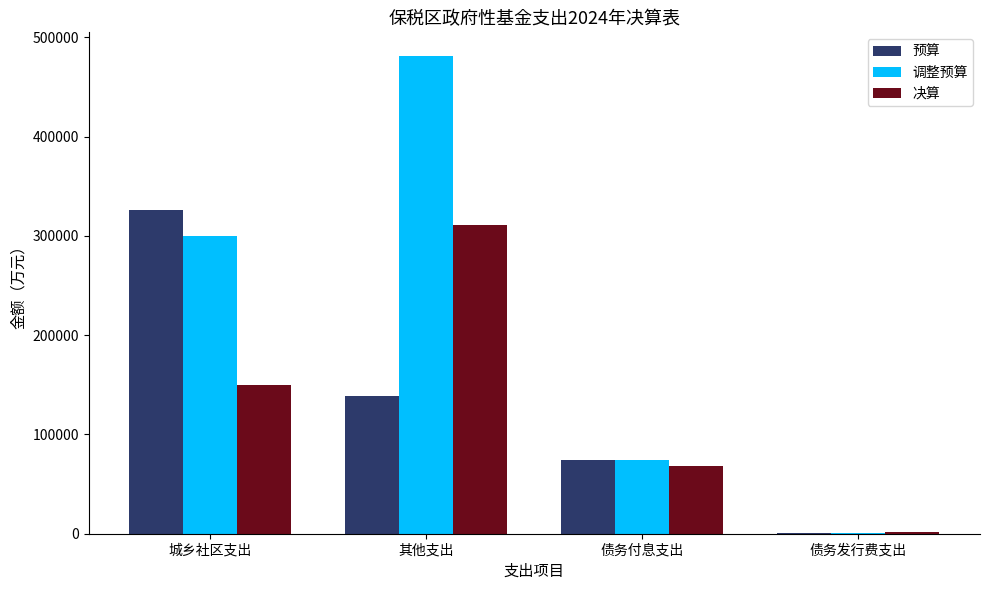

What is the highest value of the 调整预算 series?

481035